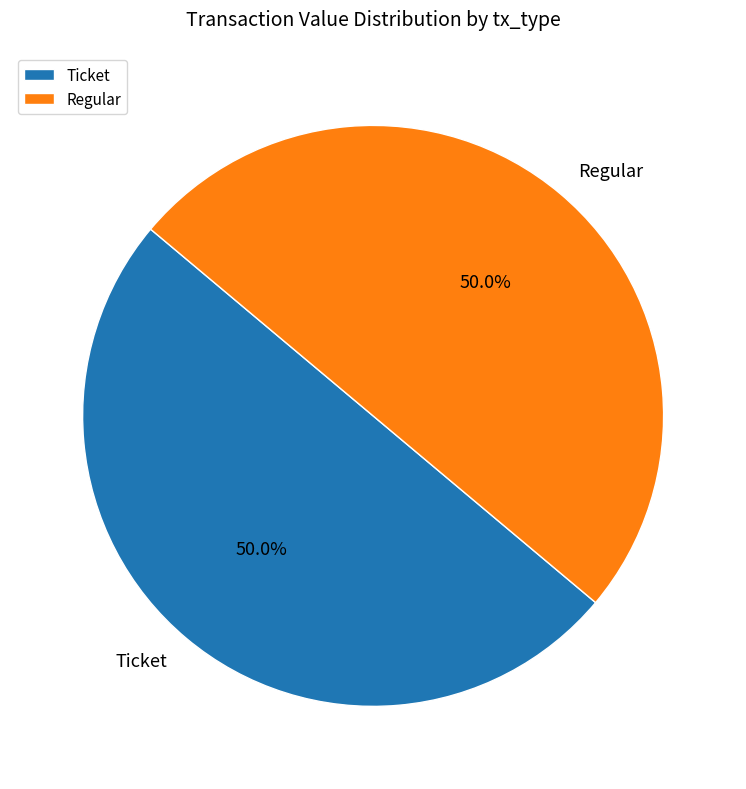

What is the total percentage of Regular and Ticket?

100.0%